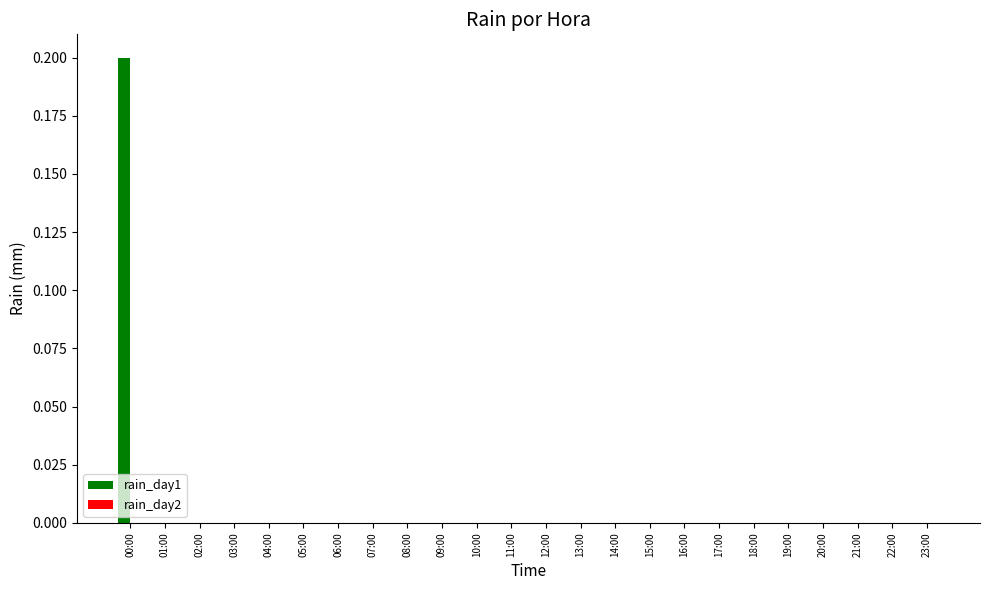

Reading right to left, list all the values displayed in this chart.

23:00=0.0	22:00=0.0	21:00=0.0	20:00=0.0	19:00=0.0	18:00=0.0	17:00=0.0	16:00=0.0	15:00=0.0	14:00=0.0	13:00=0.0	12:00=0.0	11:00=0.0	10:00=0.0	09:00=0.0	08:00=0.0	07:00=0.0	06:00=0.0	05:00=0.0	04:00=0.0	03:00=0.0	02:00=0.0	01:00=0.0	00:00=0.2